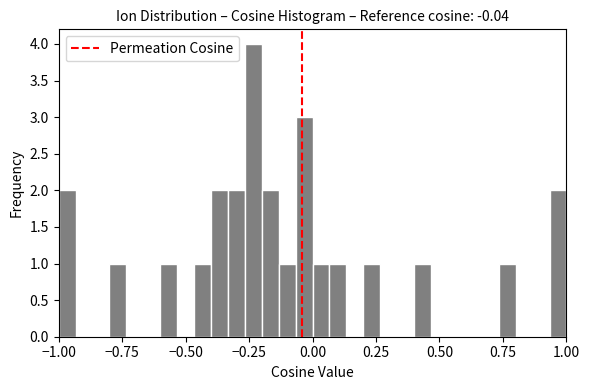

Around what value on the x-axis is the tallest bar? Give the approximate position of its centre, as read against the axis.

-0.25